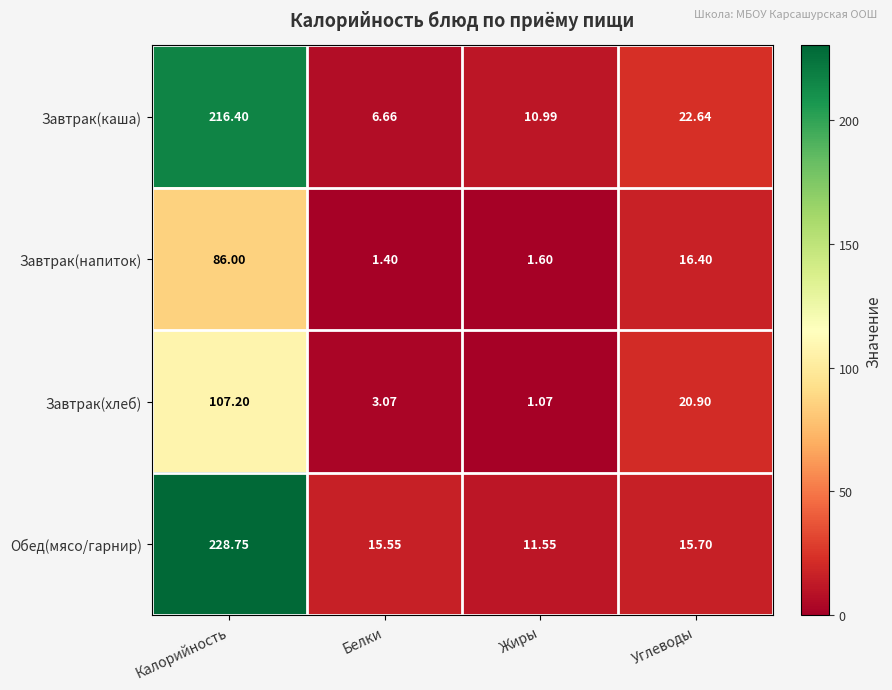

At which label does Завтрак(каша) reach its minimum?

Белки